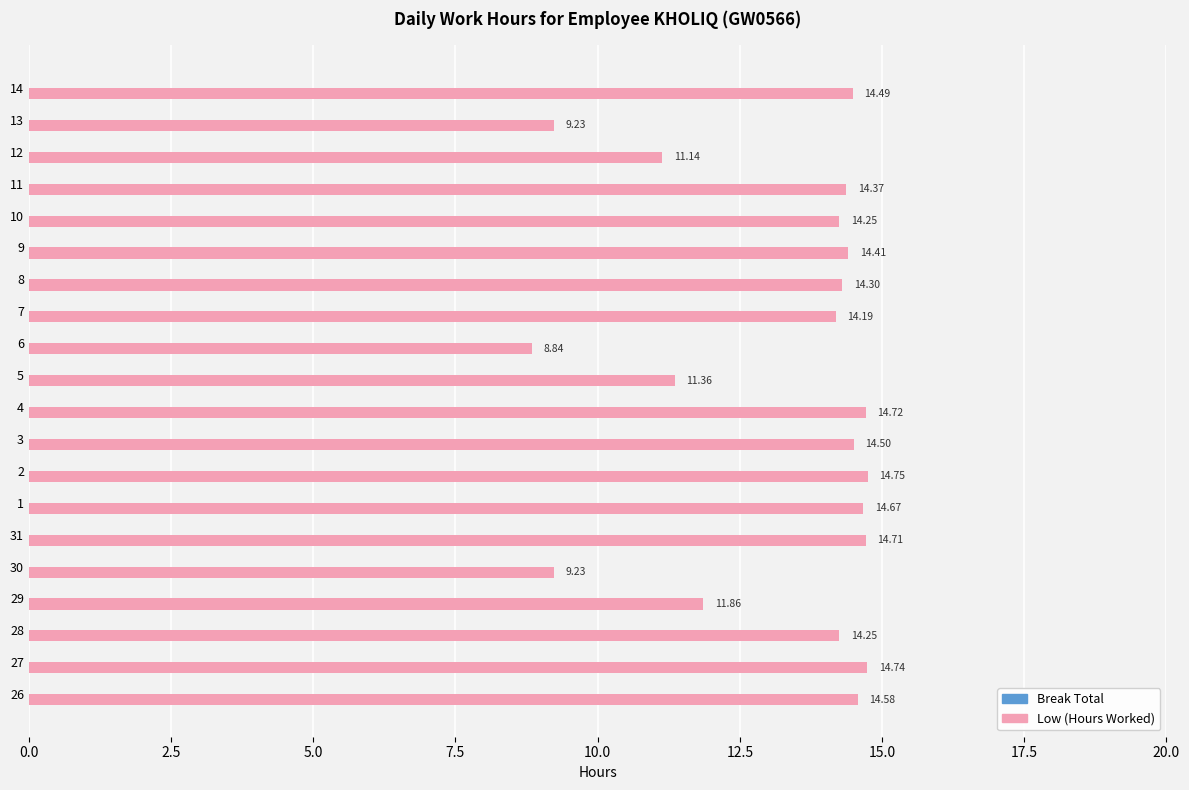

What is the change in value from 28 to 11?

+0.1